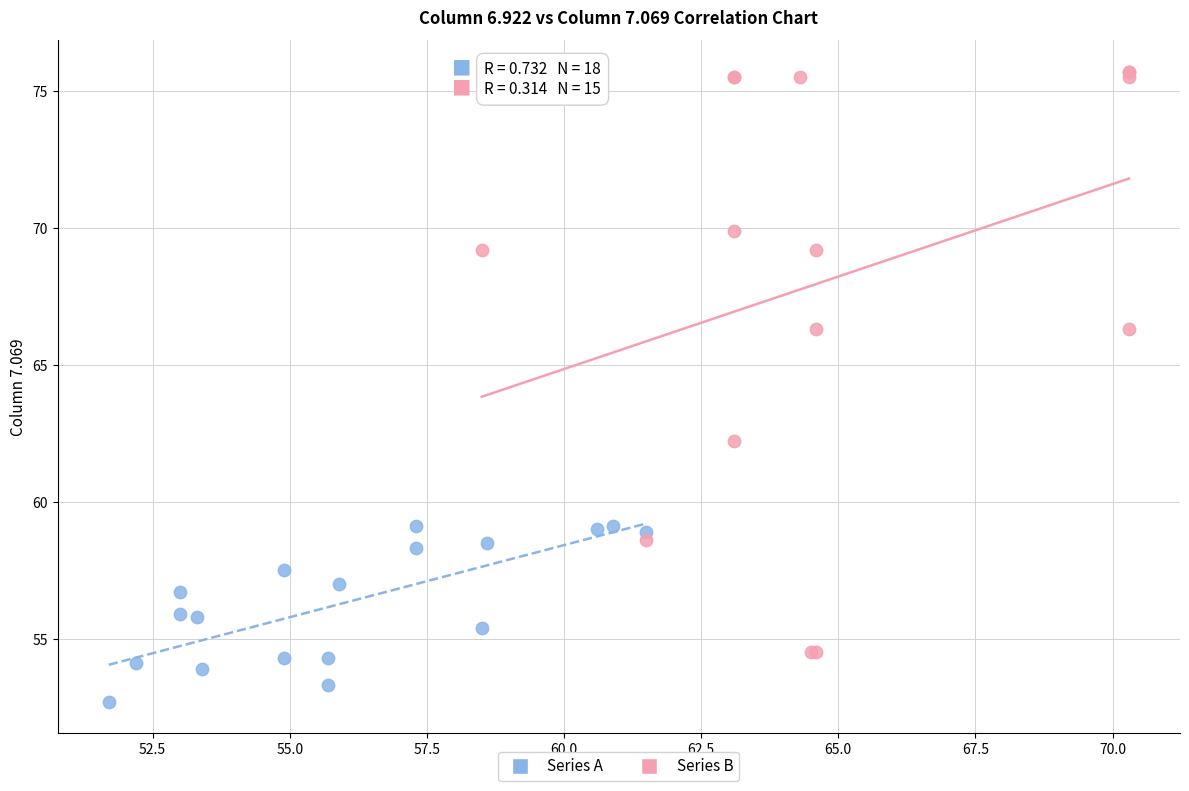

Which series has the widest spread of Y values?

Series B